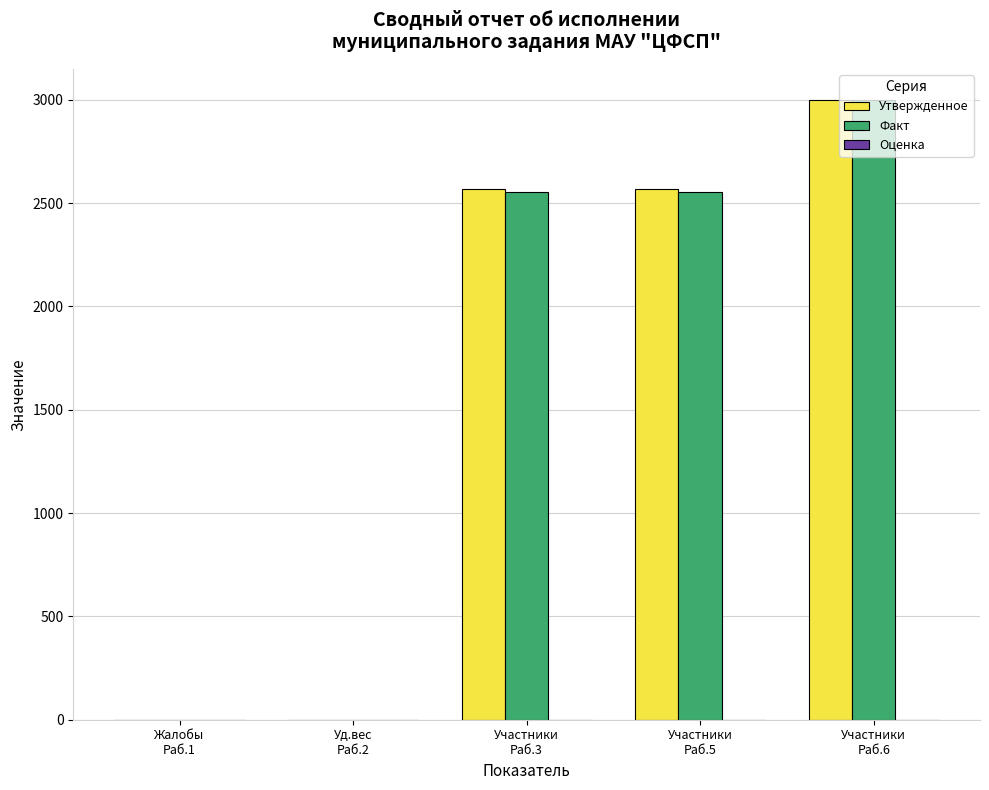

What is the maximum value shown in the chart?

3000.0